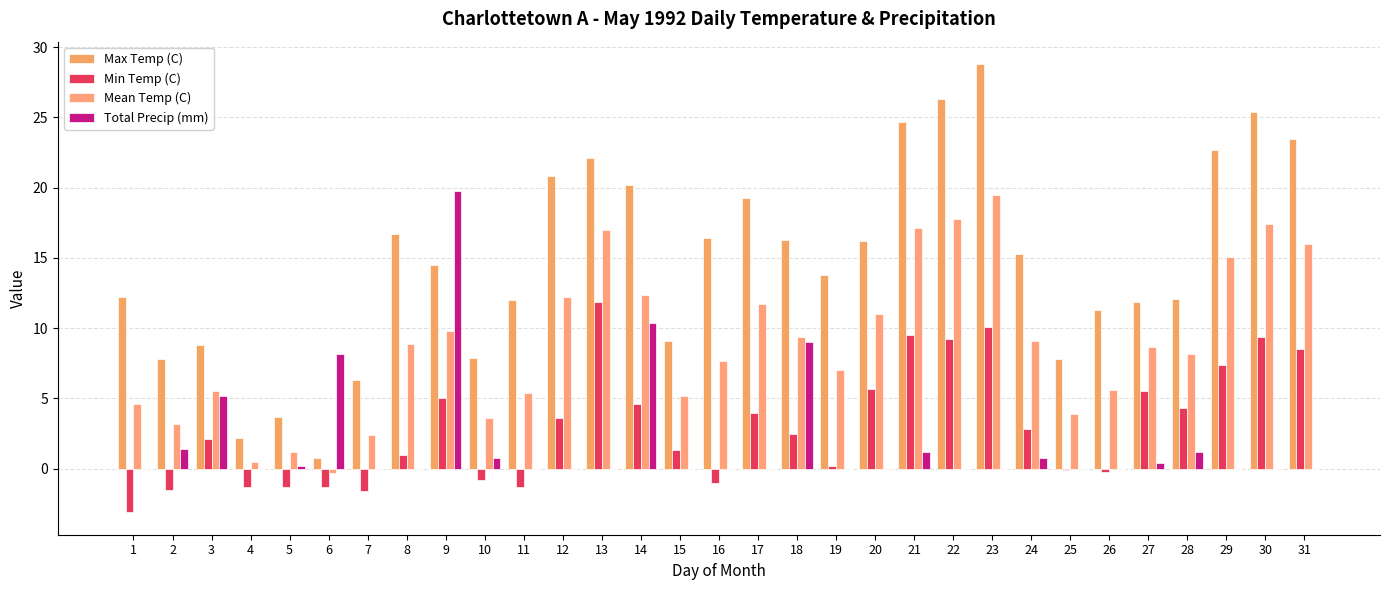

Which has a higher value, 15 or 29?

29